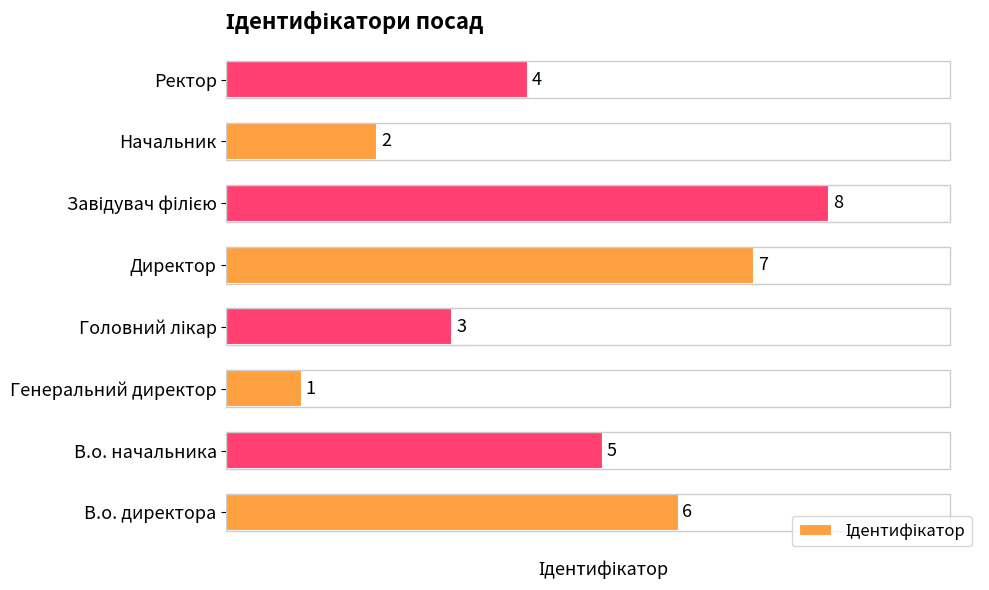

Which has a higher value, Генеральний директор or В.о. директора?

В.о. директора